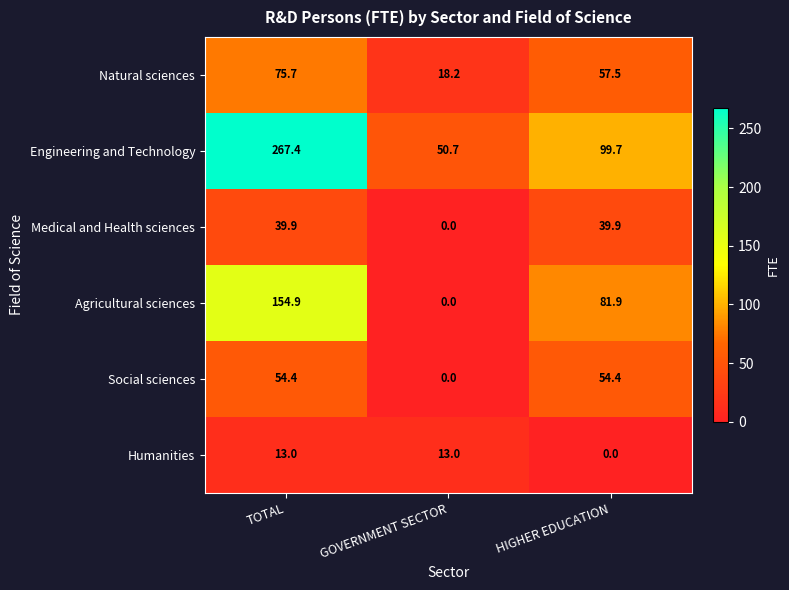

The value of Agricultural sciences at HIGHER EDUCATION is 81.9. True or false?

True